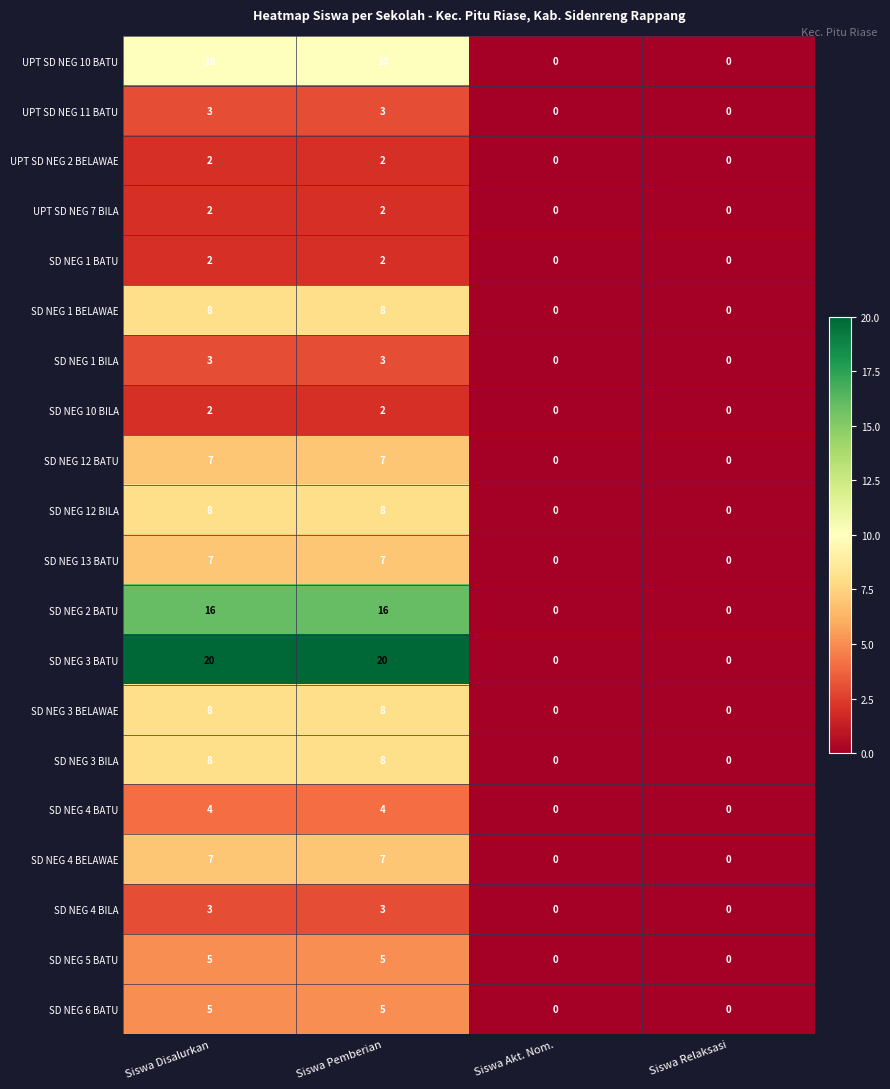

The value of SD NEG 1 BELAWAE at Siswa Akt. Nom. is -3. True or false?

False